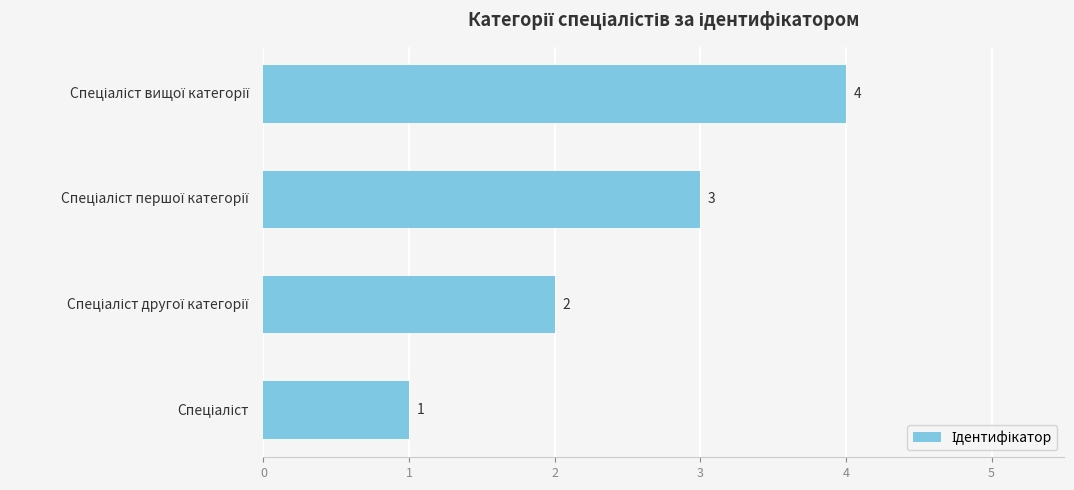

What is the greatest value displayed?

4